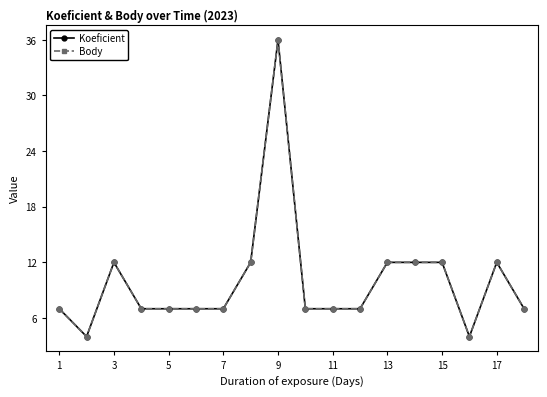

Is this an area chart (filled region under the line)?

No